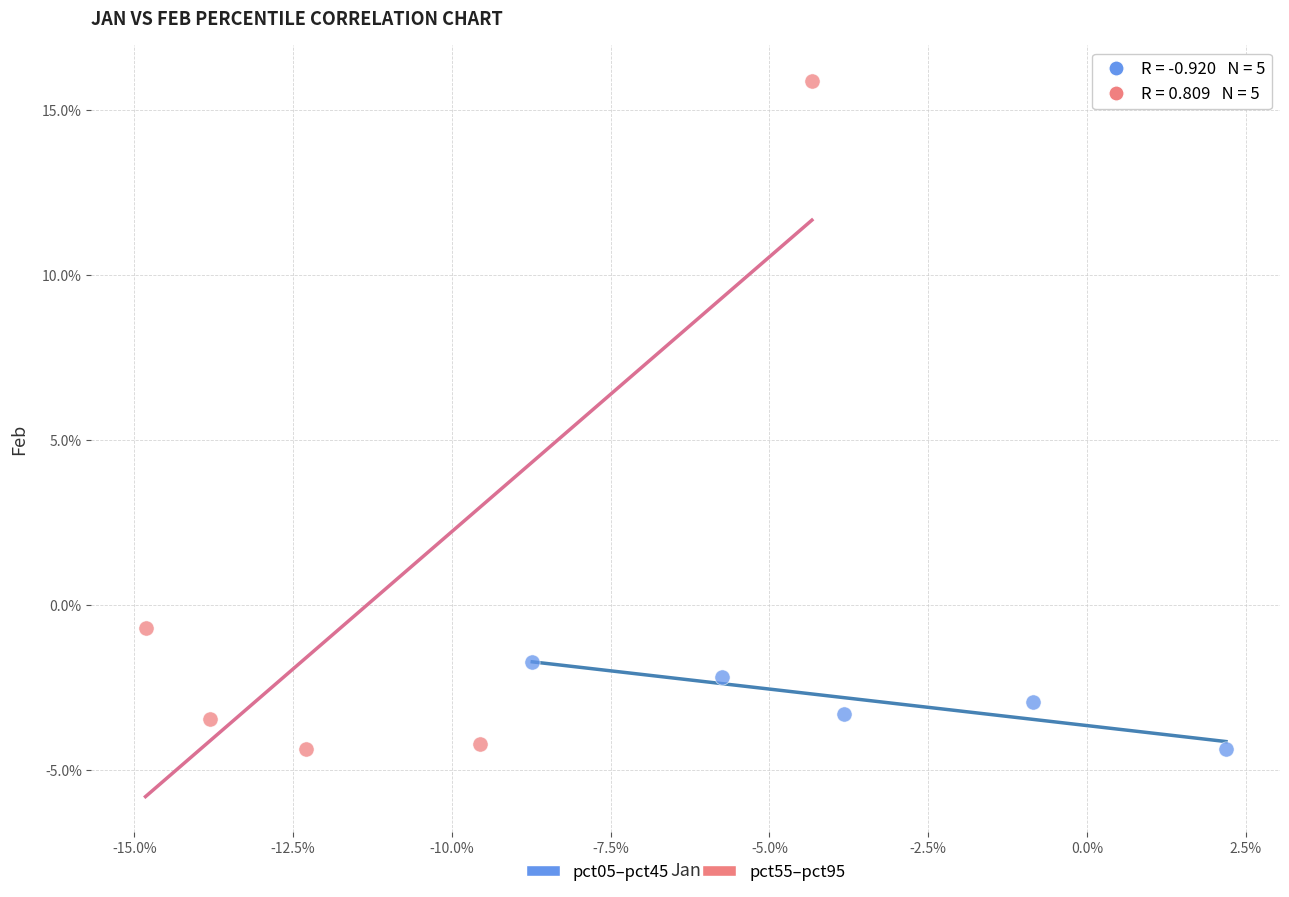

What are all the series names shown in the legend?

pct05–pct45, pct55–pct95